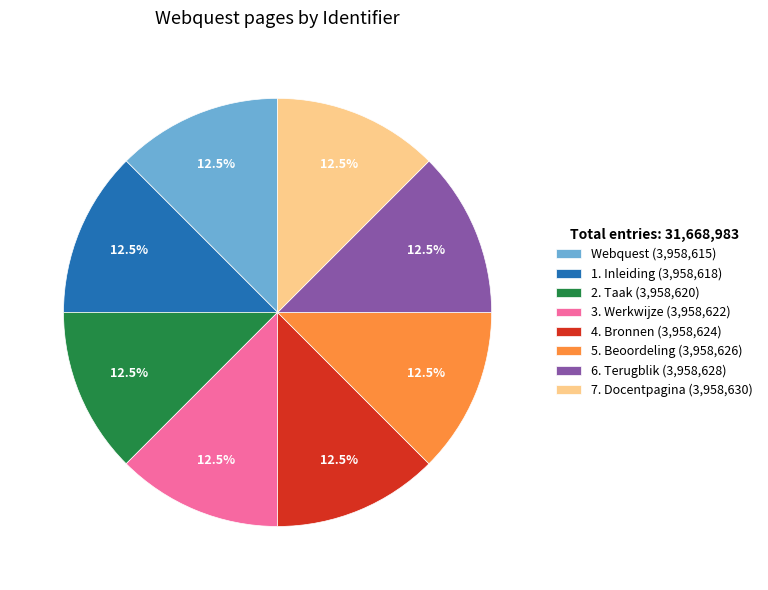

Is the sum of 7. Docentpagina and 3. Werkwijze greater than half?

No